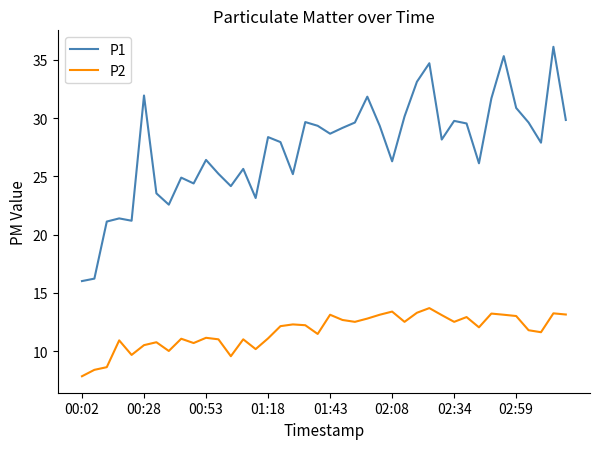

Which series has the largest total across all categories?

P1